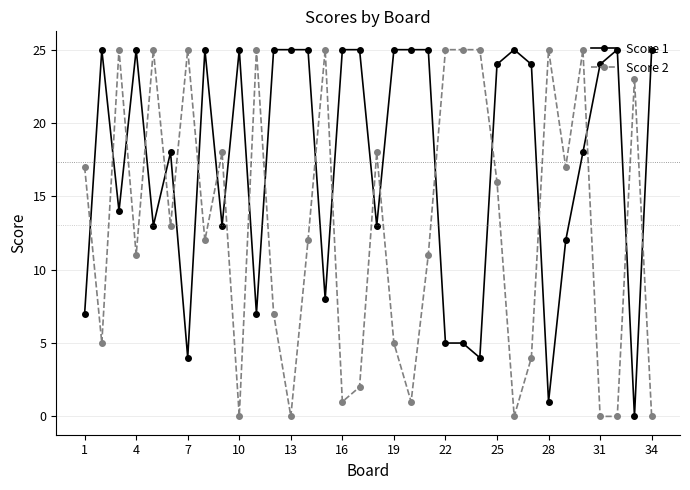

How many intersections are there between Score 2 and Score 1?

21